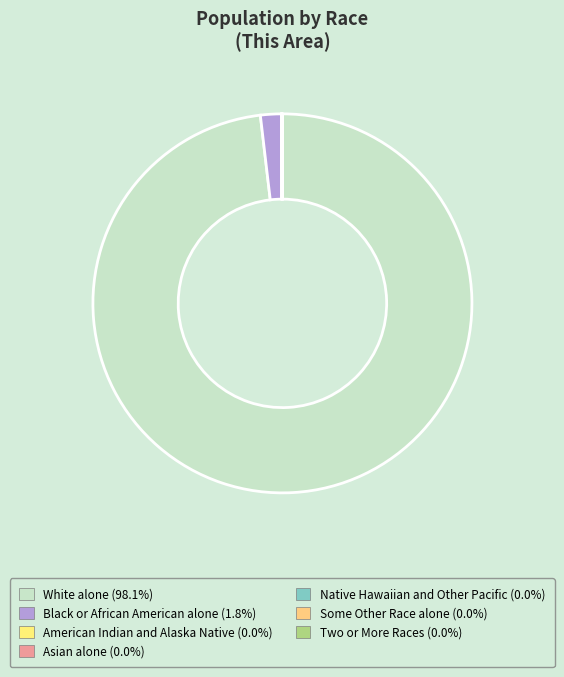

What is the change in value from White alone to American Indian and Alaska Native?

-132531